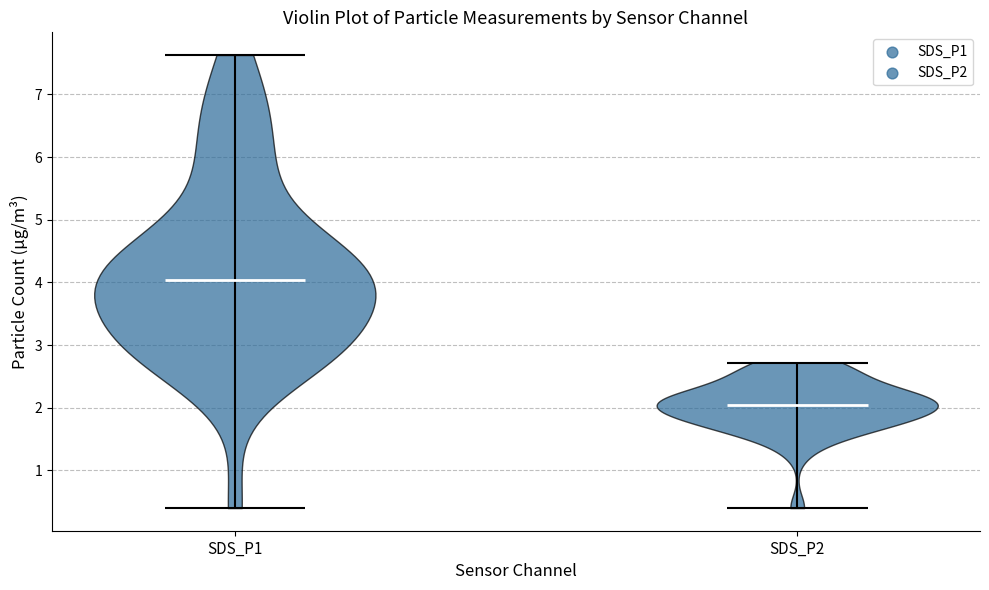

Where does the median line of the violin for SDS_P1 sit on the y-axis? The values are not printed on the chart, so give them approximately, as read against the axis.

4.0